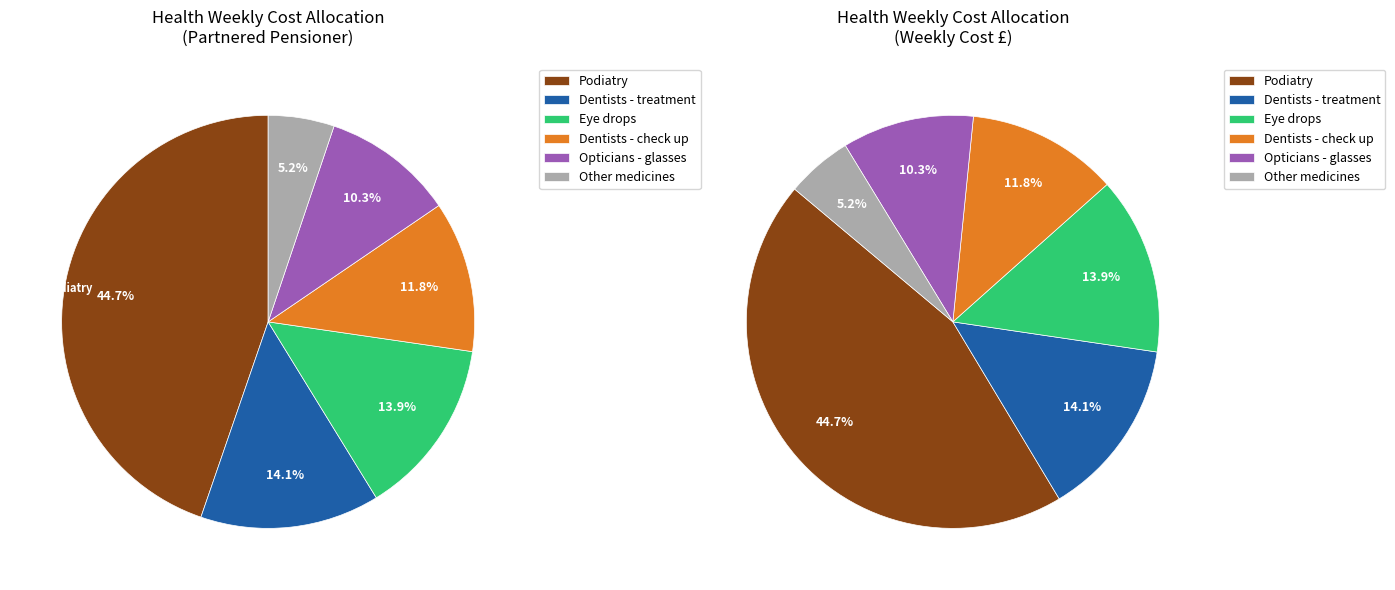

True or false: Eye wash accounts for 1% of the total.

False